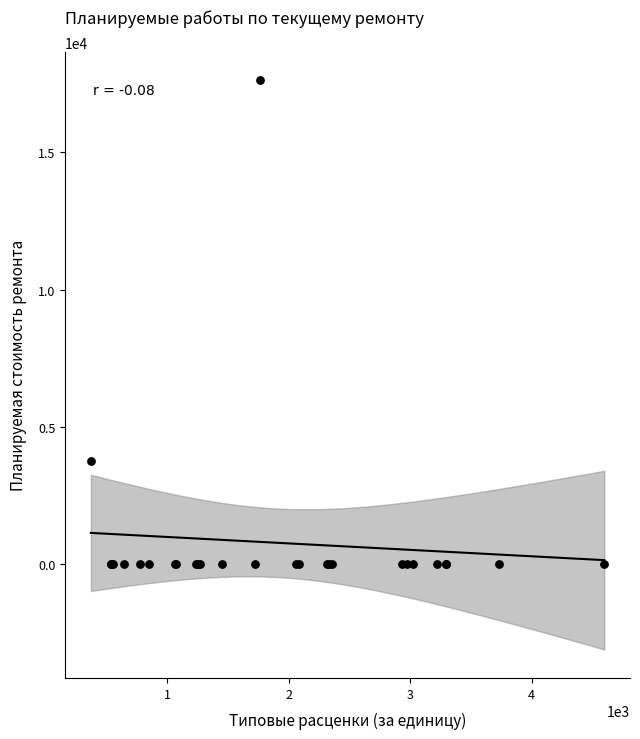

What Y value in the scatter plot is closest to 8816?

3742.2